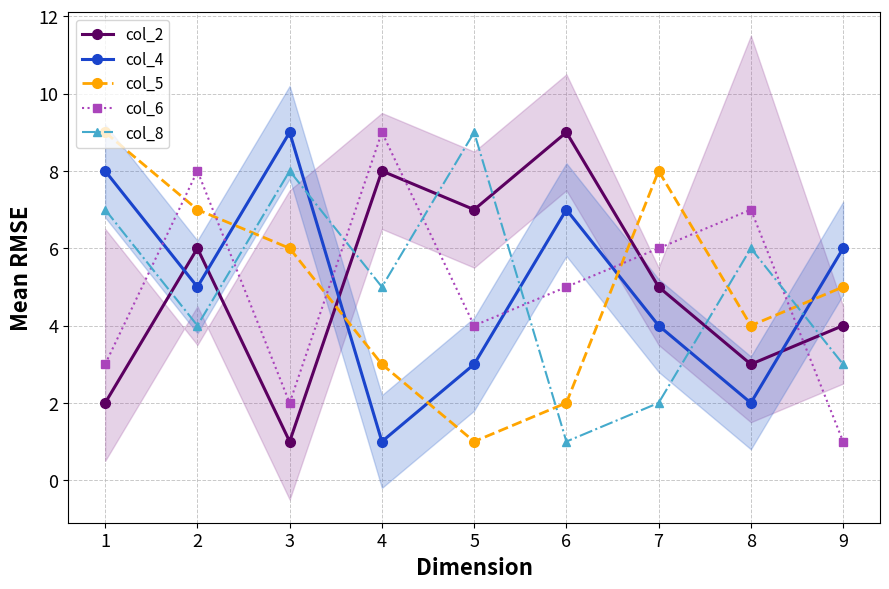

What is the smallest value displayed?

1